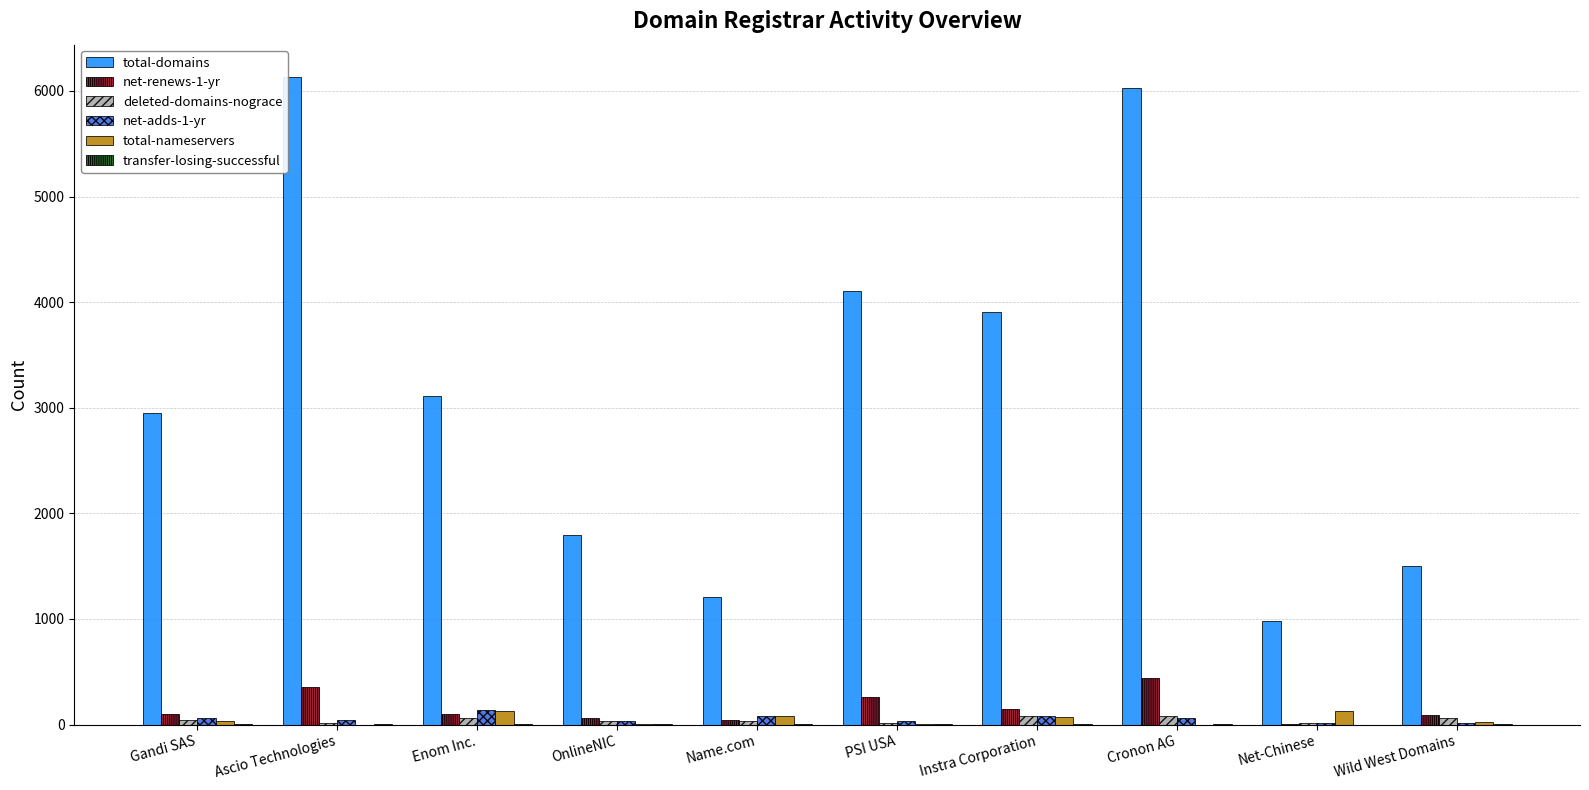

Are the bars horizontal?

No